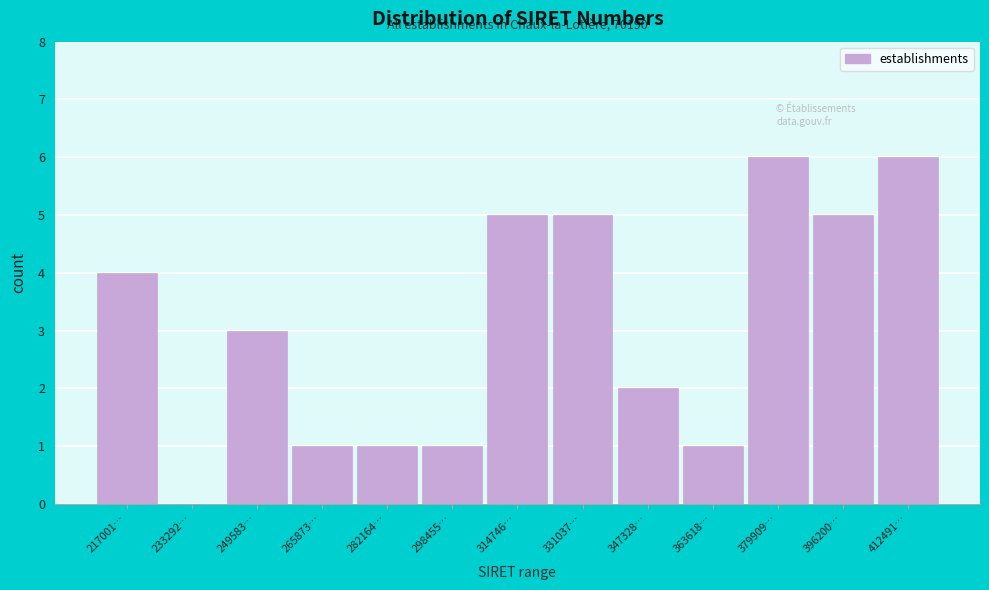

Reading right to left, list all the values displayed in this chart.

412491…=6	396200…=5	379909…=6	363618…=1	347328…=2	331037…=5	314746…=5	298455…=1	282164…=1	265873…=1	249583…=3	233292…=0	217001…=4